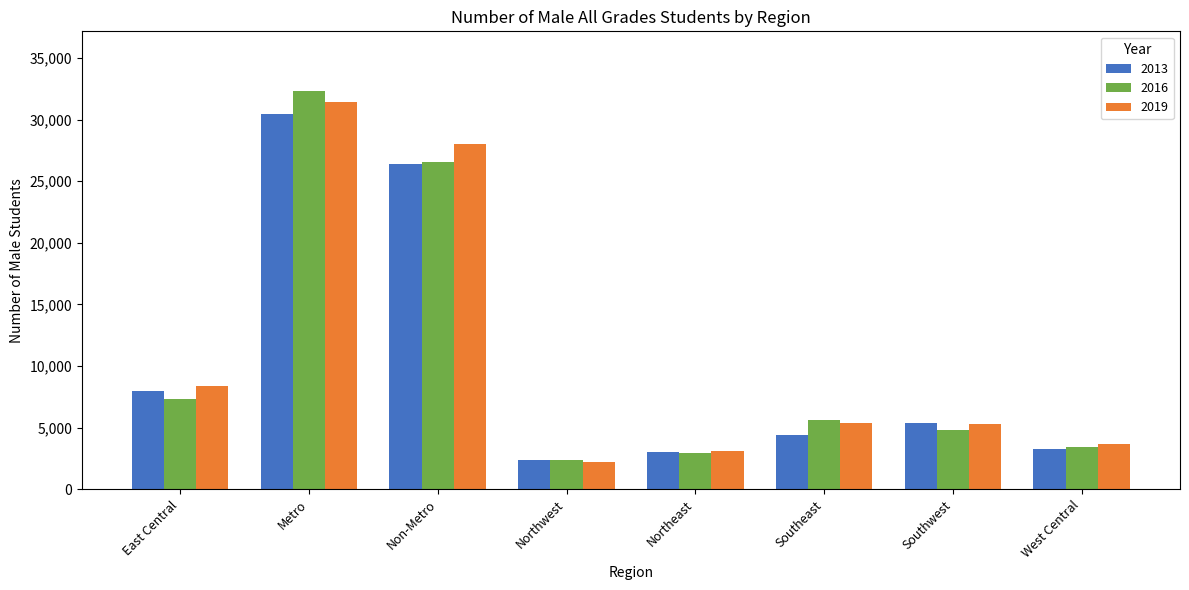

Which series has the largest range (max minus min)?

2016